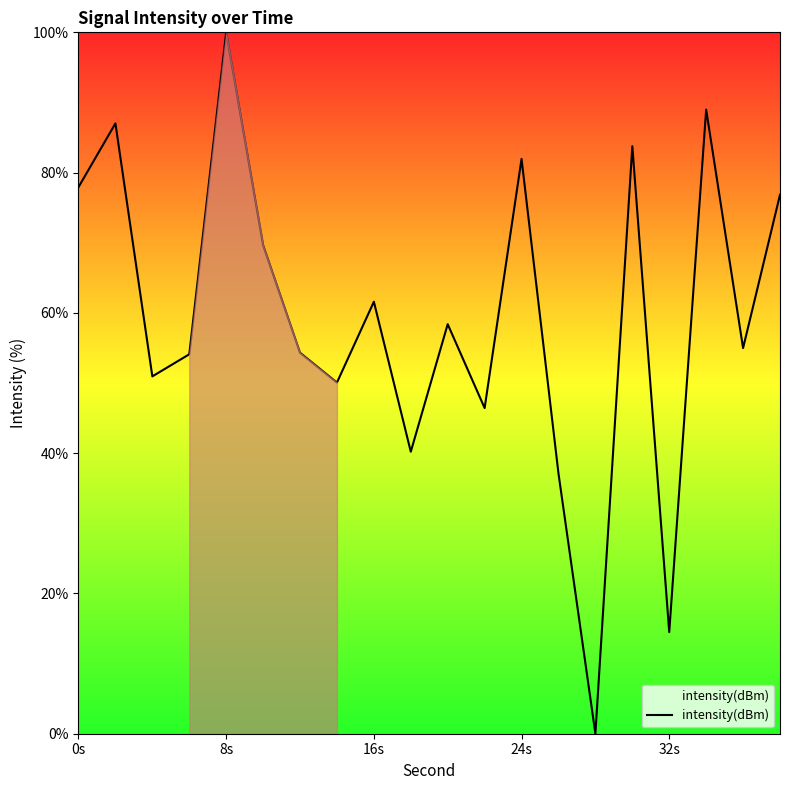

What is the greatest value displayed?

100.0